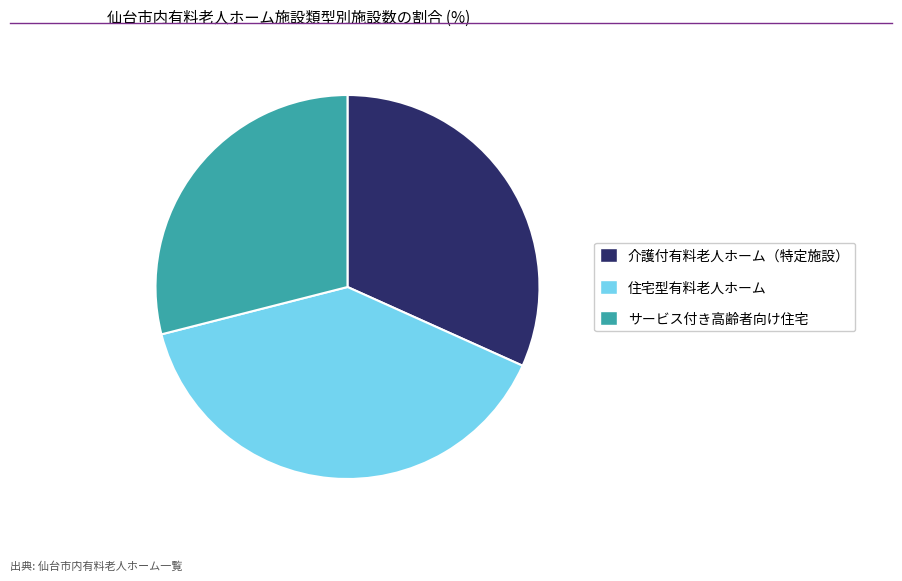

Count the number of slices in the pie.

3